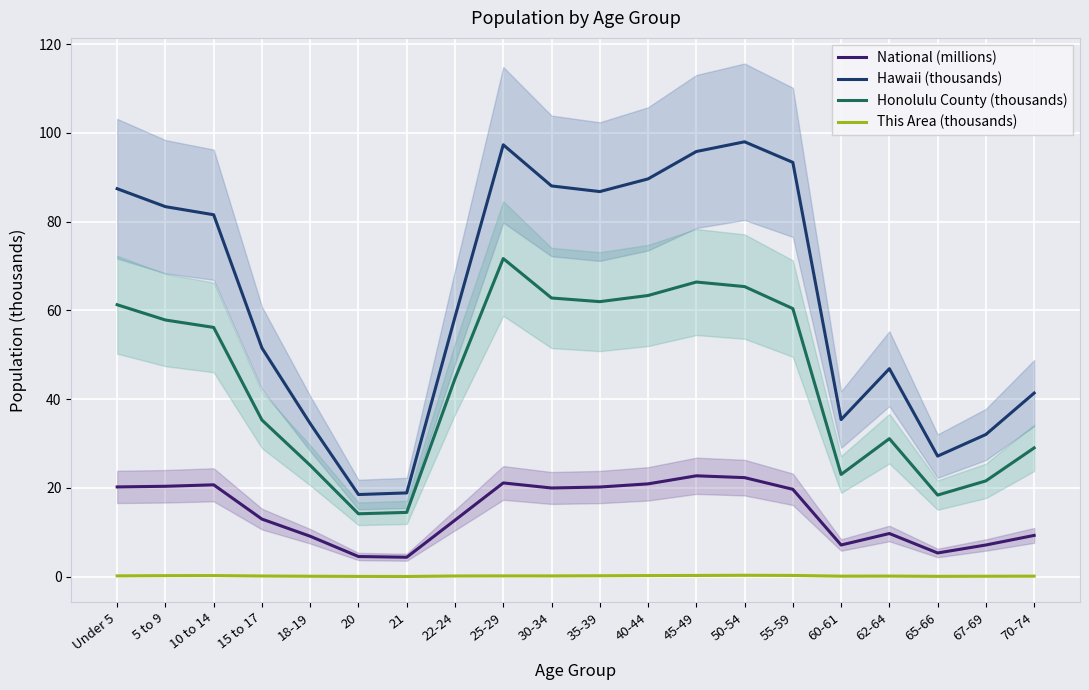

True or false: National (millions) and This Area (thousands) intersect in this chart.

False